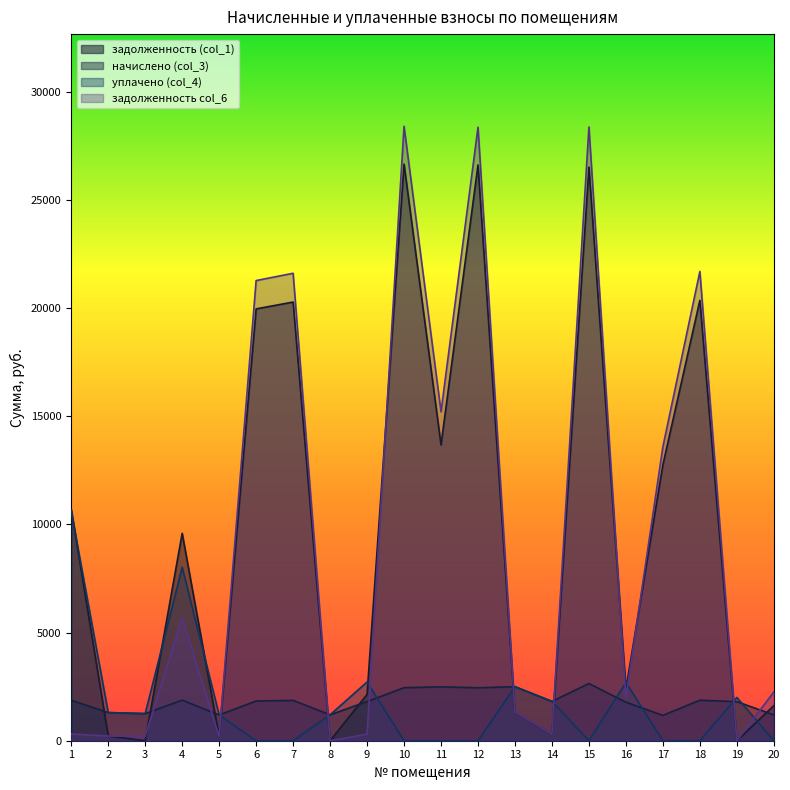

Does the chart have visible grid lines?

No